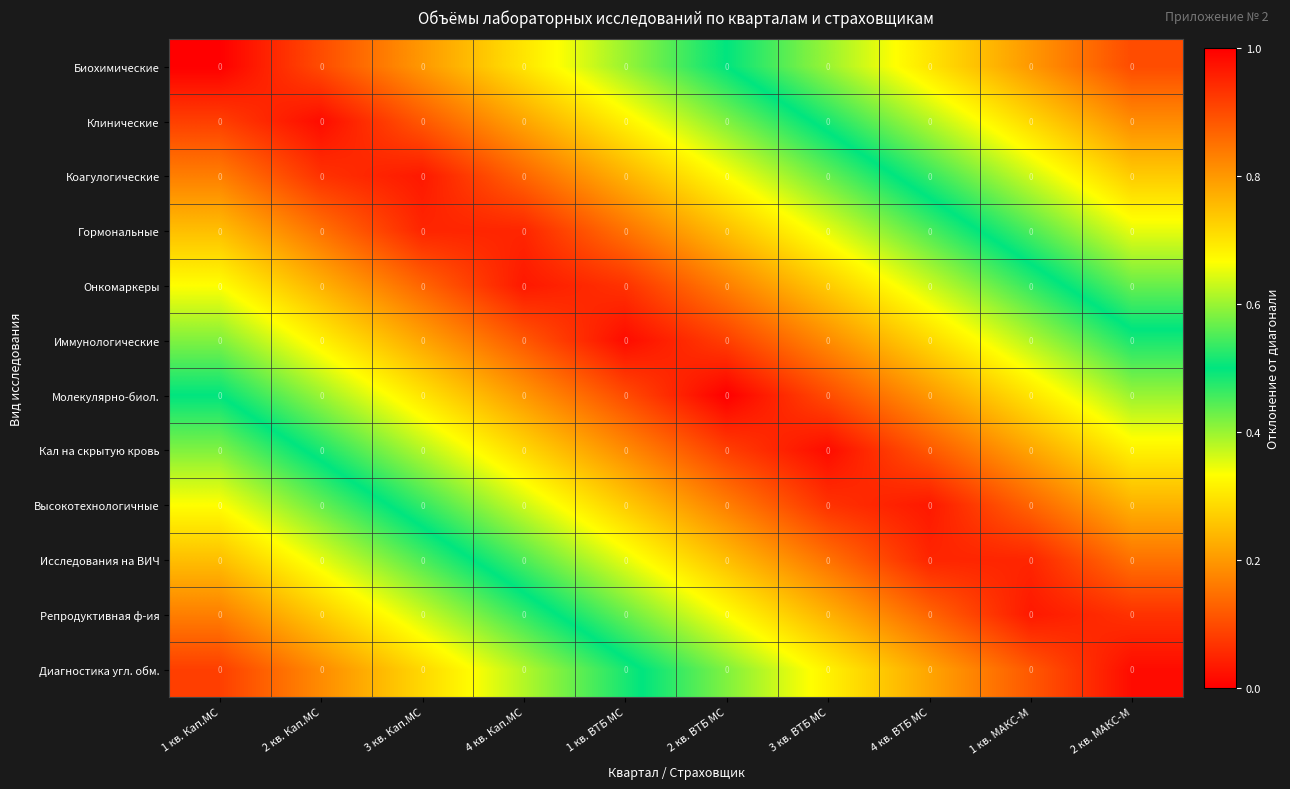

Reading right to left, what are all the values shown in this chart?

Биохимические: 2 кв. МАКС-М=0.0	1 кв. МАКС-М=0.0	4 кв. ВТБ МС=0.0	3 кв. ВТБ МС=0.0	2 кв. ВТБ МС=0.0	1 кв. ВТБ МС=0.0	4 кв. Кап.МС=0.0	3 кв. Кап.МС=0.0	2 кв. Кап.МС=0.0	1 кв. Кап.МС=0.0
Клинические: 2 кв. МАКС-М=0.0	1 кв. МАКС-М=0.0	4 кв. ВТБ МС=0.0	3 кв. ВТБ МС=0.0	2 кв. ВТБ МС=0.0	1 кв. ВТБ МС=0.0	4 кв. Кап.МС=0.0	3 кв. Кап.МС=0.0	2 кв. Кап.МС=0.0	1 кв. Кап.МС=0.0
Коагулогические: 2 кв. МАКС-М=0.0	1 кв. МАКС-М=0.0	4 кв. ВТБ МС=0.0	3 кв. ВТБ МС=0.0	2 кв. ВТБ МС=0.0	1 кв. ВТБ МС=0.0	4 кв. Кап.МС=0.0	3 кв. Кап.МС=0.0	2 кв. Кап.МС=0.0	1 кв. Кап.МС=0.0
Гормональные: 2 кв. МАКС-М=0.0	1 кв. МАКС-М=0.0	4 кв. ВТБ МС=0.0	3 кв. ВТБ МС=0.0	2 кв. ВТБ МС=0.0	1 кв. ВТБ МС=0.0	4 кв. Кап.МС=0.0	3 кв. Кап.МС=0.0	2 кв. Кап.МС=0.0	1 кв. Кап.МС=0.0
Онкомаркеры: 2 кв. МАКС-М=0.0	1 кв. МАКС-М=0.0	4 кв. ВТБ МС=0.0	3 кв. ВТБ МС=0.0	2 кв. ВТБ МС=0.0	1 кв. ВТБ МС=0.0	4 кв. Кап.МС=0.0	3 кв. Кап.МС=0.0	2 кв. Кап.МС=0.0	1 кв. Кап.МС=0.0
Иммунологические: 2 кв. МАКС-М=0.0	1 кв. МАКС-М=0.0	4 кв. ВТБ МС=0.0	3 кв. ВТБ МС=0.0	2 кв. ВТБ МС=0.0	1 кв. ВТБ МС=0.0	4 кв. Кап.МС=0.0	3 кв. Кап.МС=0.0	2 кв. Кап.МС=0.0	1 кв. Кап.МС=0.0
Молекулярно-биол.: 2 кв. МАКС-М=0.0	1 кв. МАКС-М=0.0	4 кв. ВТБ МС=0.0	3 кв. ВТБ МС=0.0	2 кв. ВТБ МС=0.0	1 кв. ВТБ МС=0.0	4 кв. Кап.МС=0.0	3 кв. Кап.МС=0.0	2 кв. Кап.МС=0.0	1 кв. Кап.МС=0.0
Кал на скрытую кровь: 2 кв. МАКС-М=0.0	1 кв. МАКС-М=0.0	4 кв. ВТБ МС=0.0	3 кв. ВТБ МС=0.0	2 кв. ВТБ МС=0.0	1 кв. ВТБ МС=0.0	4 кв. Кап.МС=0.0	3 кв. Кап.МС=0.0	2 кв. Кап.МС=0.0	1 кв. Кап.МС=0.0
Высокотехнологичные: 2 кв. МАКС-М=0.0	1 кв. МАКС-М=0.0	4 кв. ВТБ МС=0.0	3 кв. ВТБ МС=0.0	2 кв. ВТБ МС=0.0	1 кв. ВТБ МС=0.0	4 кв. Кап.МС=0.0	3 кв. Кап.МС=0.0	2 кв. Кап.МС=0.0	1 кв. Кап.МС=0.0
Исследования на ВИЧ: 2 кв. МАКС-М=0.0	1 кв. МАКС-М=0.0	4 кв. ВТБ МС=0.0	3 кв. ВТБ МС=0.0	2 кв. ВТБ МС=0.0	1 кв. ВТБ МС=0.0	4 кв. Кап.МС=0.0	3 кв. Кап.МС=0.0	2 кв. Кап.МС=0.0	1 кв. Кап.МС=0.0
Репродуктивная ф-ия: 2 кв. МАКС-М=0.0	1 кв. МАКС-М=0.0	4 кв. ВТБ МС=0.0	3 кв. ВТБ МС=0.0	2 кв. ВТБ МС=0.0	1 кв. ВТБ МС=0.0	4 кв. Кап.МС=0.0	3 кв. Кап.МС=0.0	2 кв. Кап.МС=0.0	1 кв. Кап.МС=0.0
Диагностика угл. обм.: 2 кв. МАКС-М=0.0	1 кв. МАКС-М=0.0	4 кв. ВТБ МС=0.0	3 кв. ВТБ МС=0.0	2 кв. ВТБ МС=0.0	1 кв. ВТБ МС=0.0	4 кв. Кап.МС=0.0	3 кв. Кап.МС=0.0	2 кв. Кап.МС=0.0	1 кв. Кап.МС=0.0